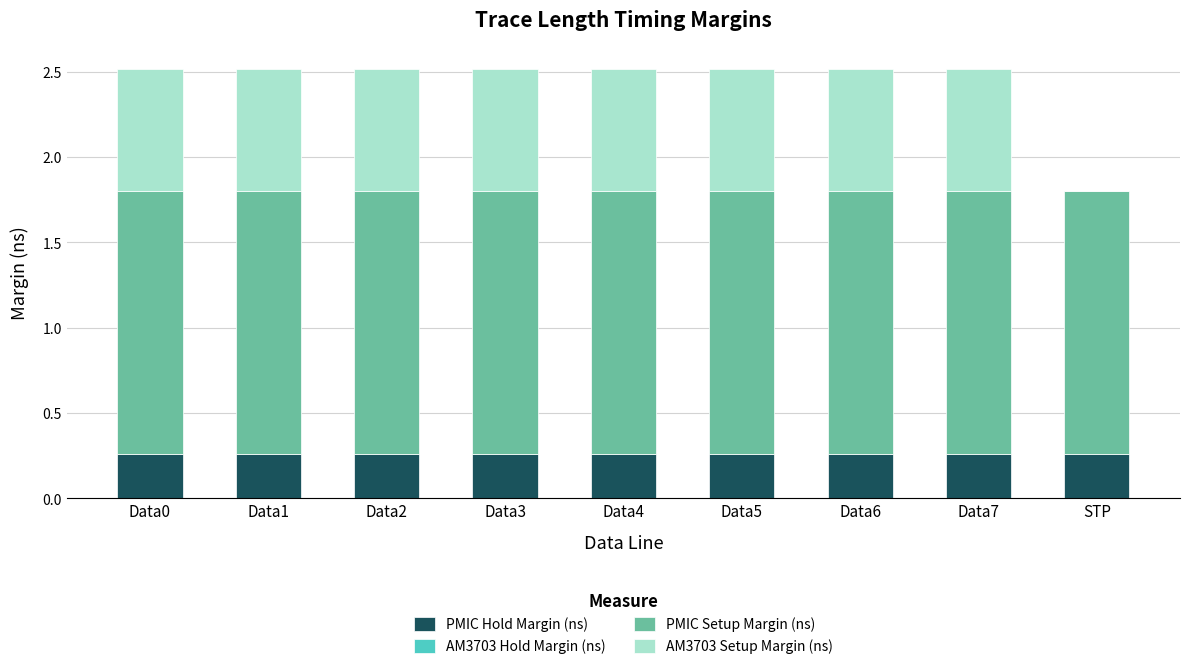

What is the total value across all series at STP?

1.8